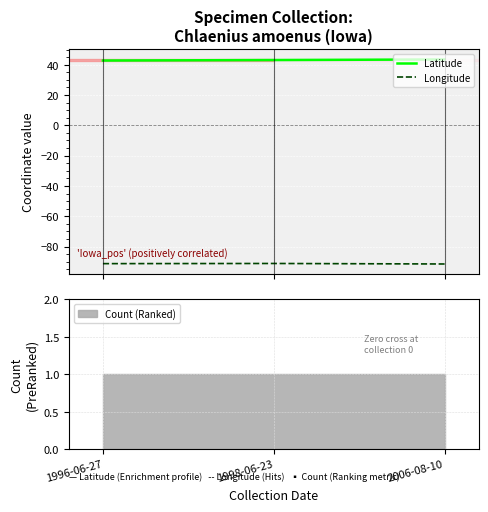

Reading right to left, transcribe all the data shown in this chart.

Latitude: 2006-08-10=43.5	1998-06-23=43.1	1996-06-27=42.8
Longitude: 2006-08-10=-91.5	1998-06-23=-91.2	1996-06-27=-91.3